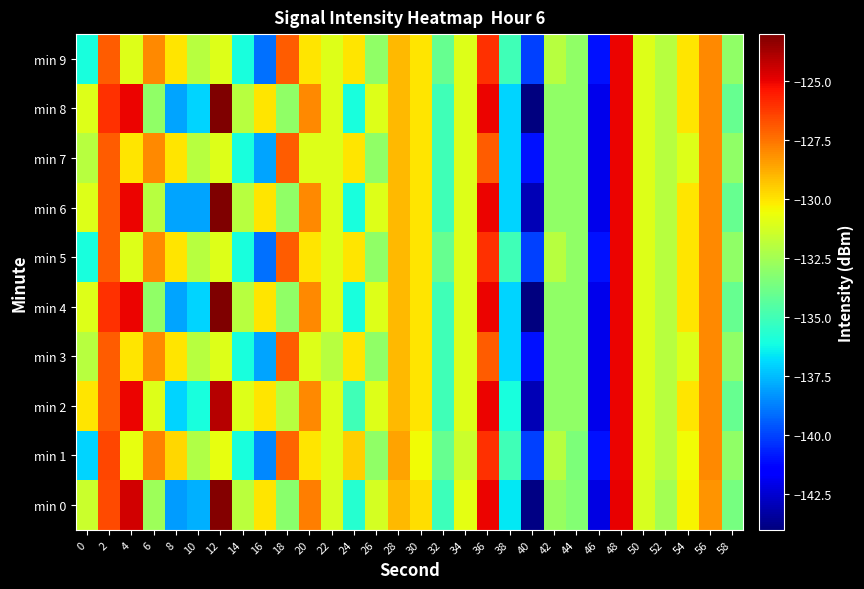

List the series in order of their peak value, highest first.

min 4, min 6, min 8, min 0, min 2, min 1, min 3, min 5, min 7, min 9